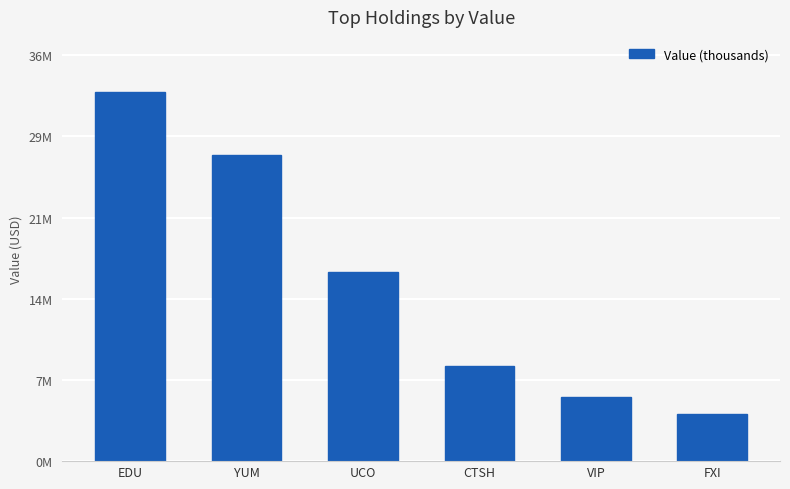

List the labels in order of value, smallest first.

FXI, VIP, CTSH, UCO, YUM, EDU